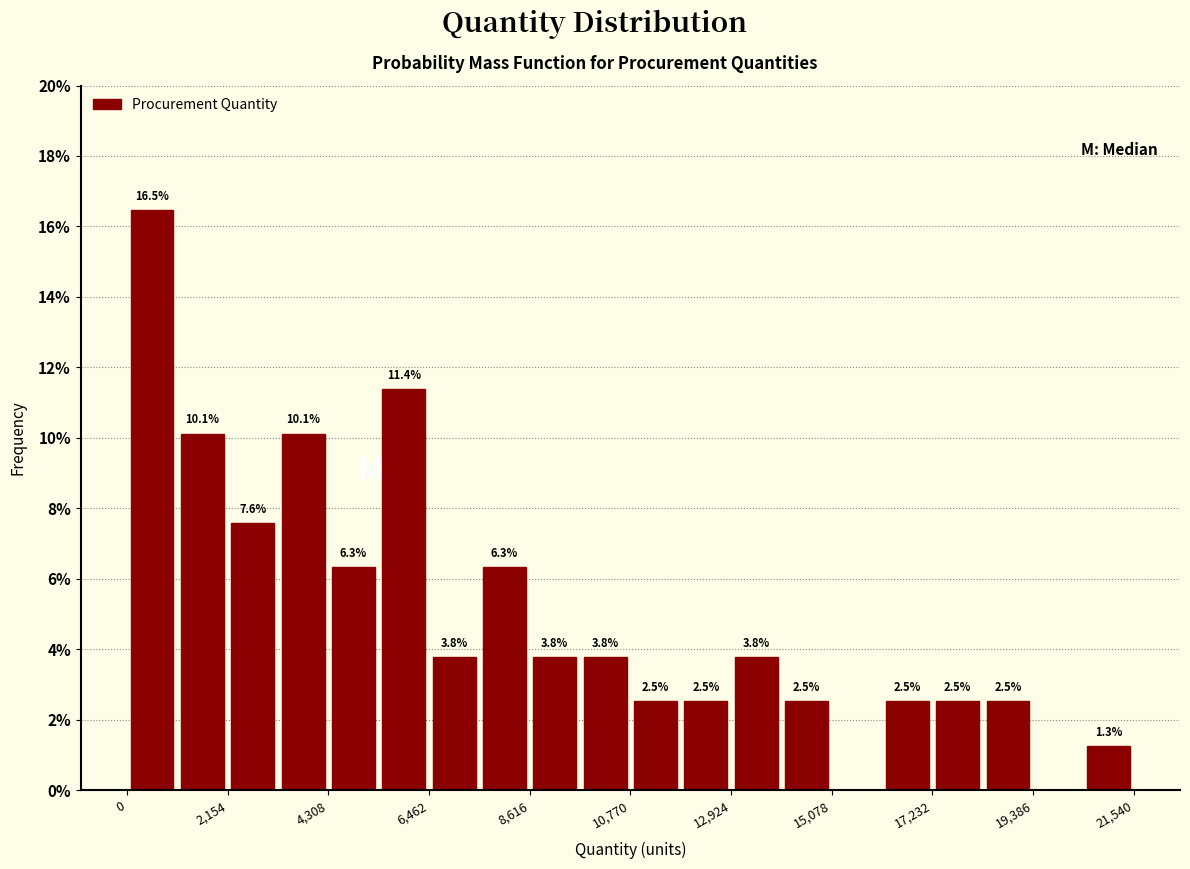

Read against the x-axis, roughly where is the centre of the tallest bar?

500